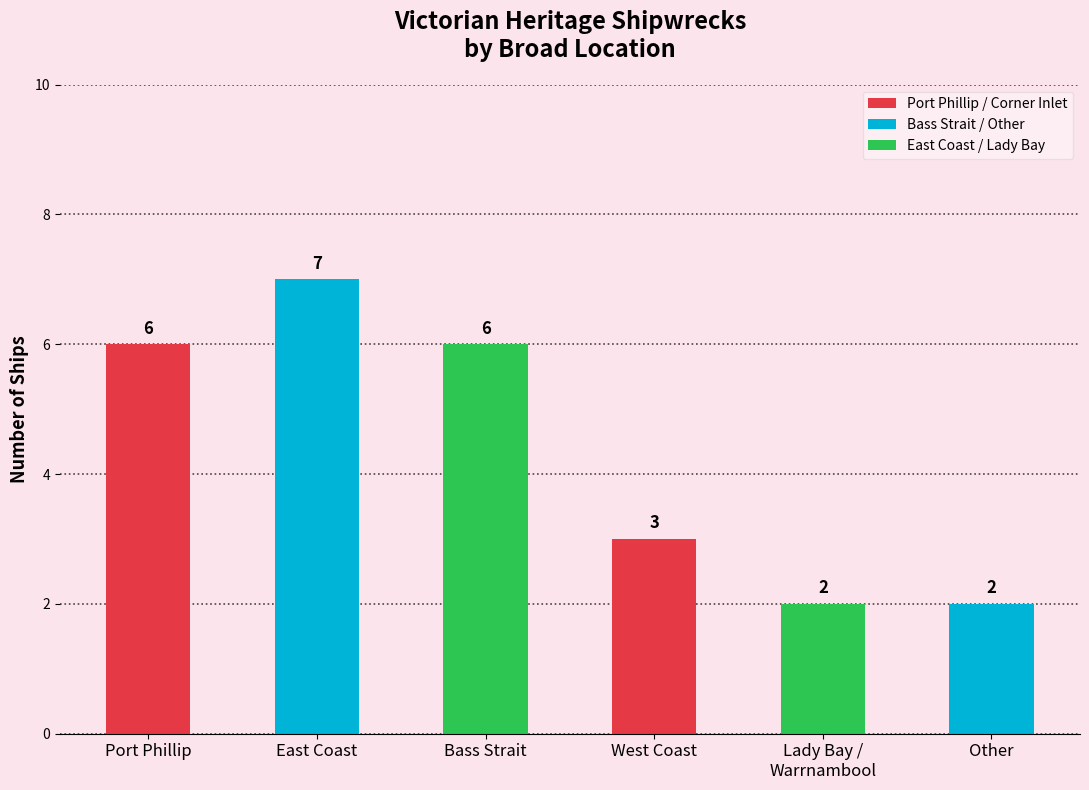

What is the difference between the second highest and minimum values?

4